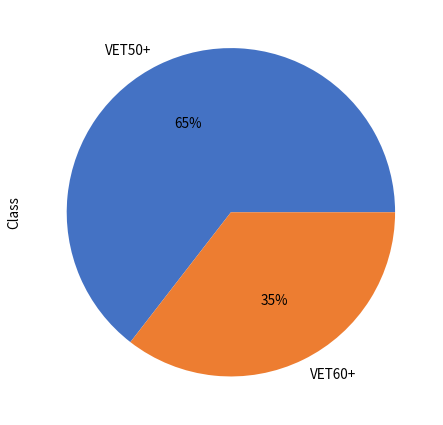

Rank the categories by value from highest to lowest.

VET50+, VET60+